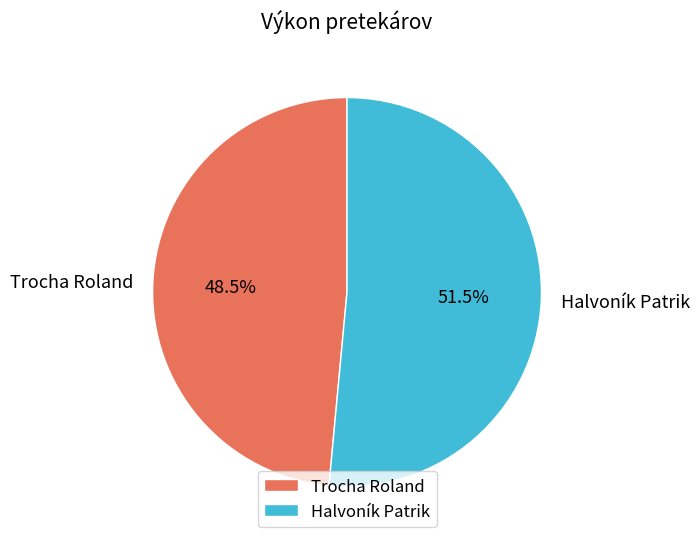

How many slices are in this pie chart?

2